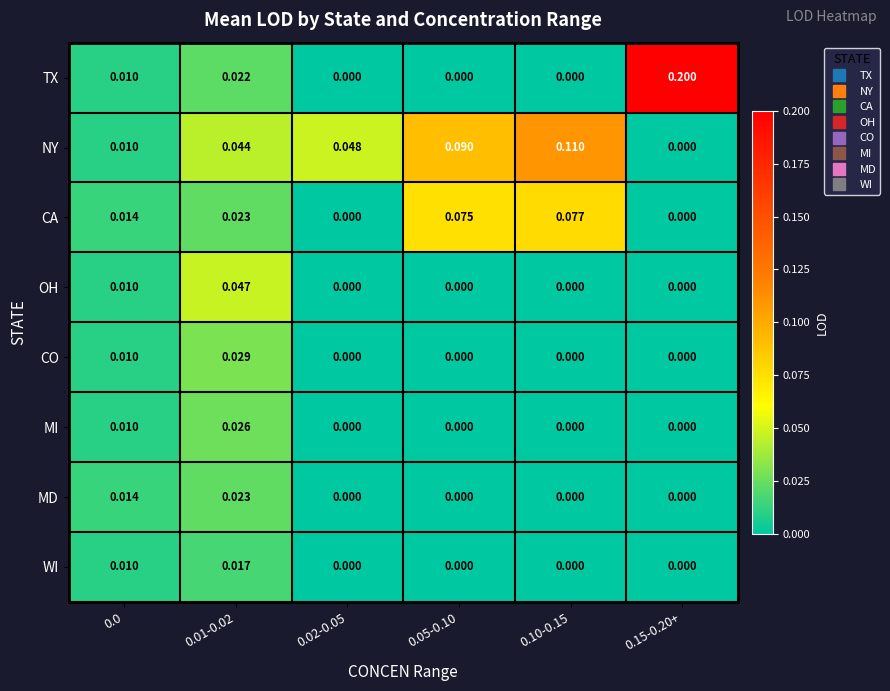

List the series in order of their peak value, highest first.

TX, NY, CA, OH, CO, MI, MD, WI